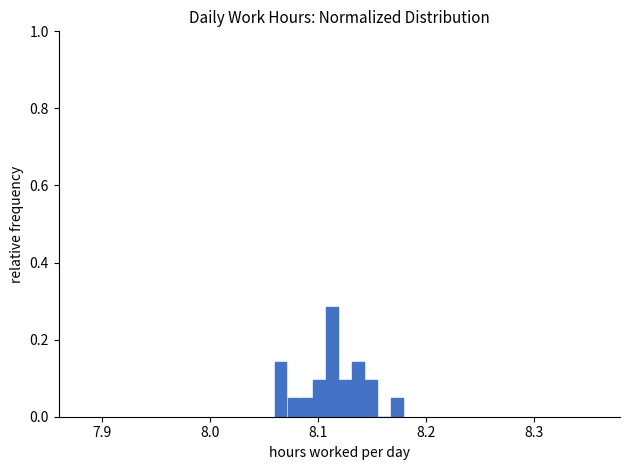

Read against the x-axis, roughly where is the centre of the tallest bar?

8.11